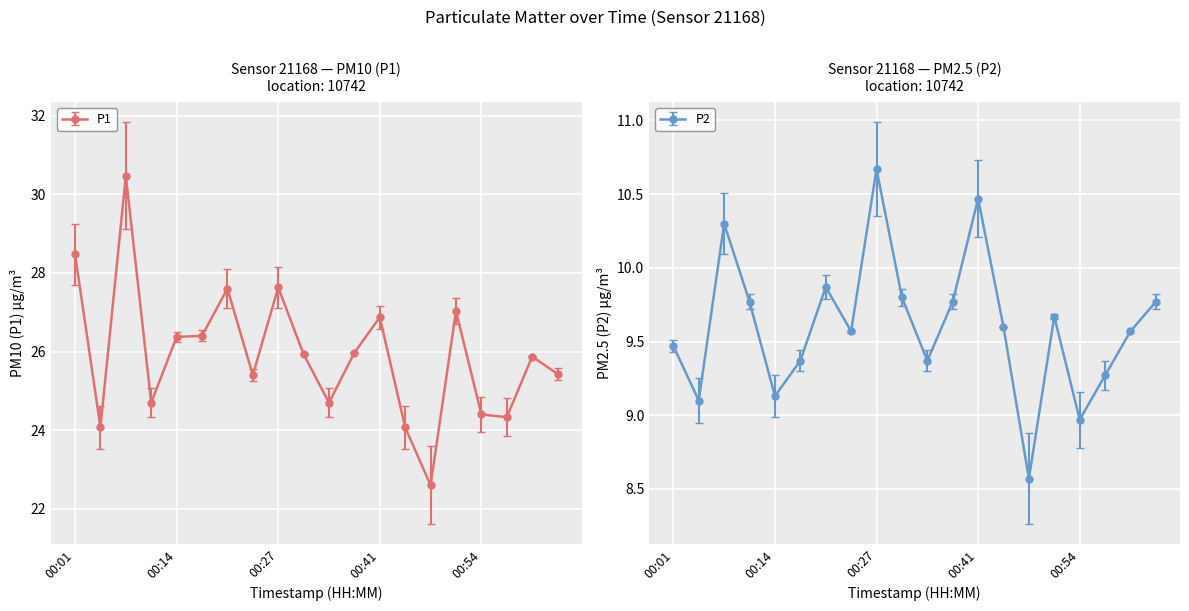

True or false: P1 and P2 cross at least once.

False